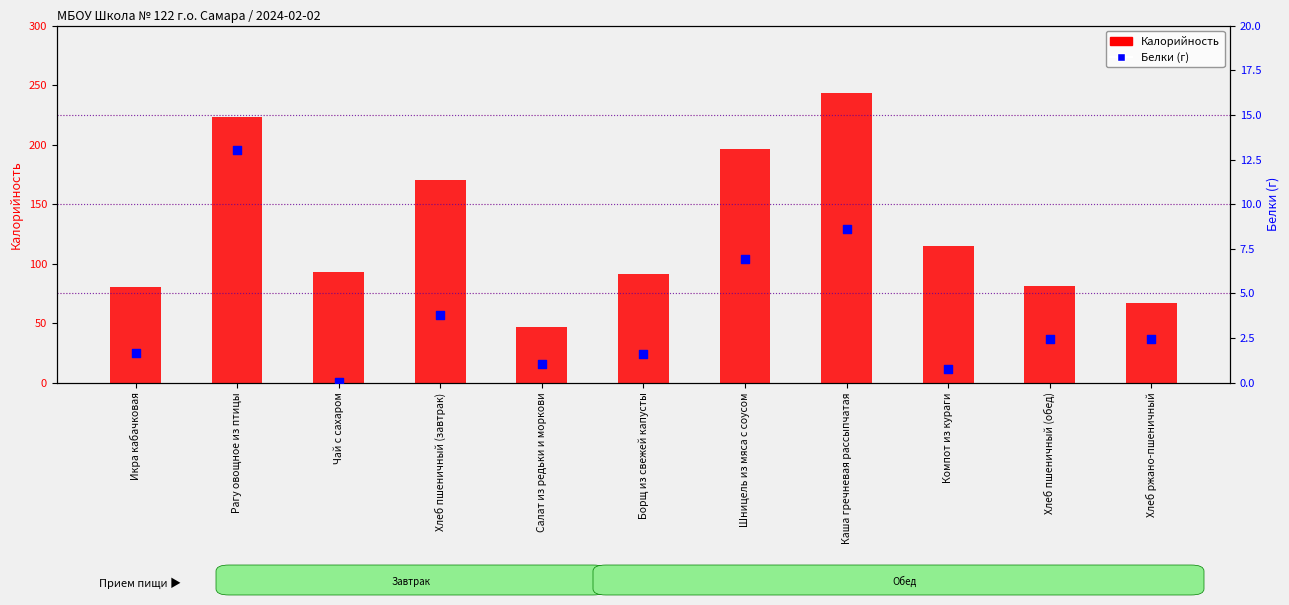

Which series has the largest total across all categories?

Калорийность